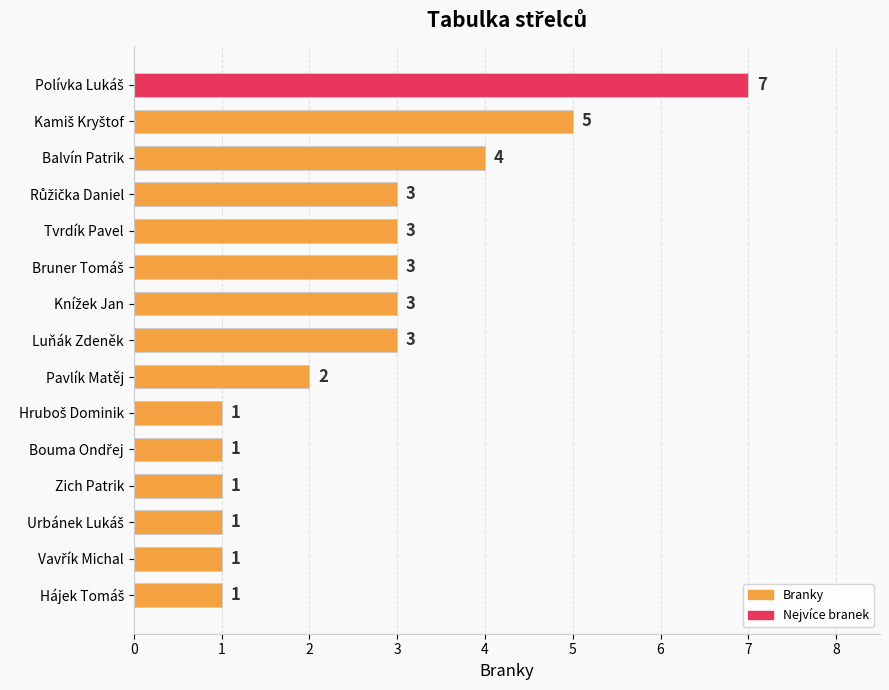

Where is the data nearest to the value 4?

Balvín Patrik